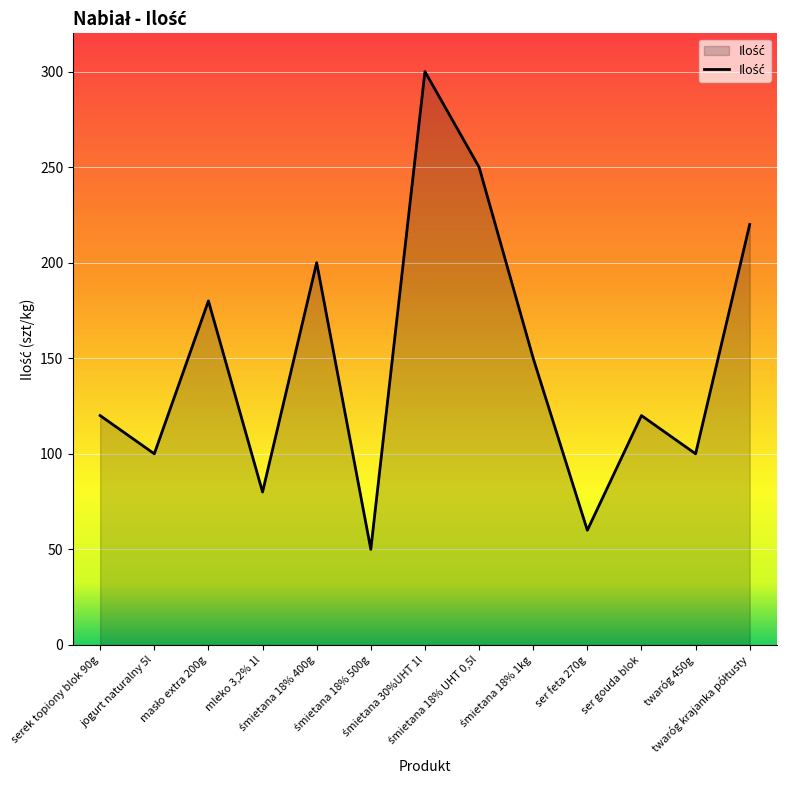

Reading right to left, list all the values displayed in this chart.

220	100	120	60	150	250	300	50	200	80	180	100	120